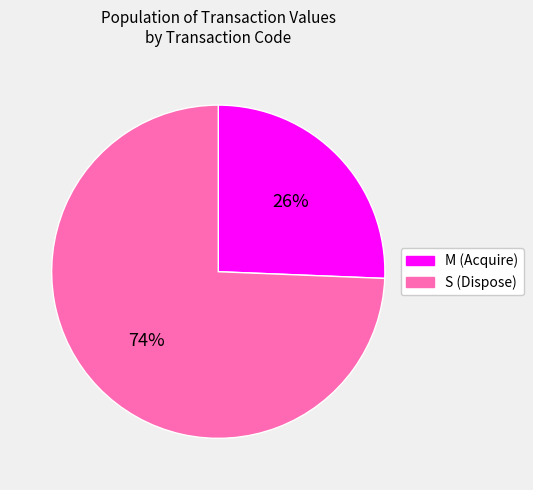

How many slices are in this pie chart?

2